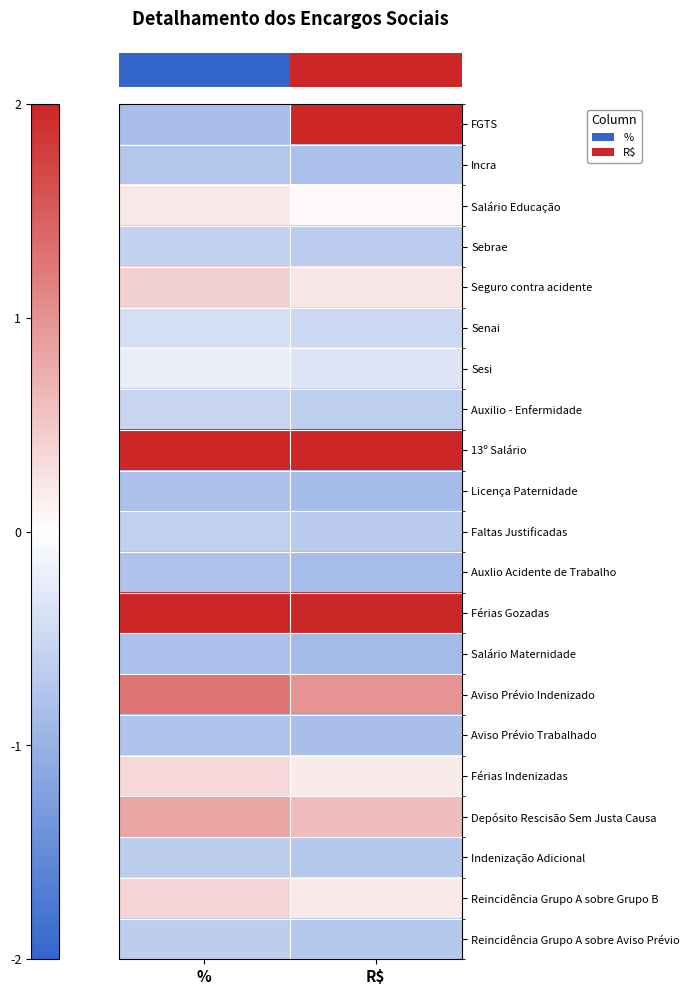

Which category has the lowest value across all series?

R$